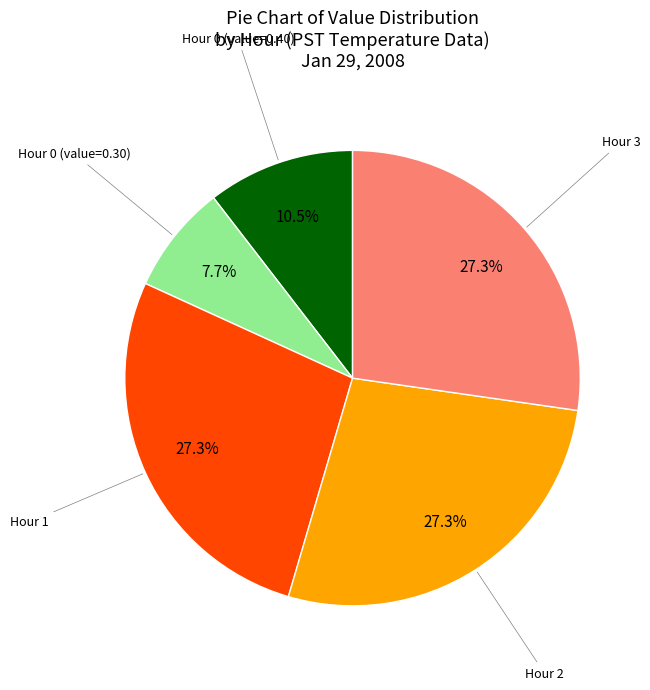

Is there a majority slice in this chart?

No